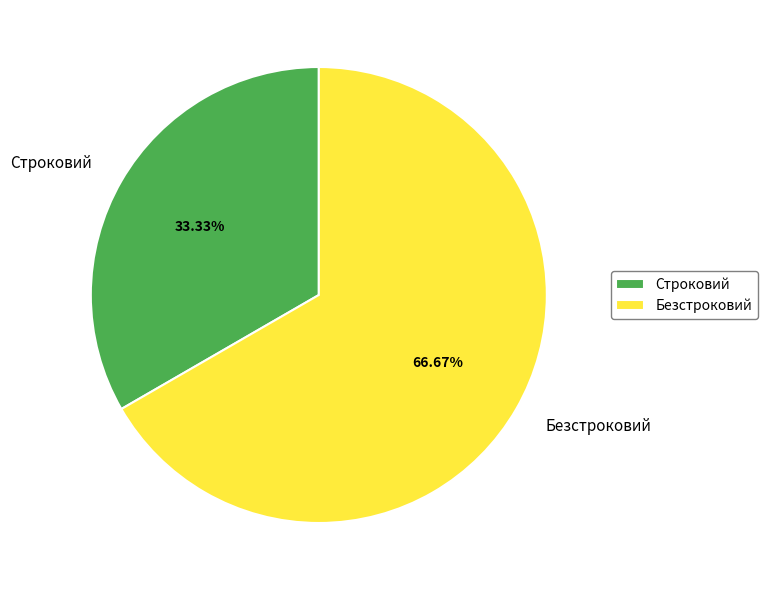

To the nearest percent, what percentage of the pie is Строковий?

33%